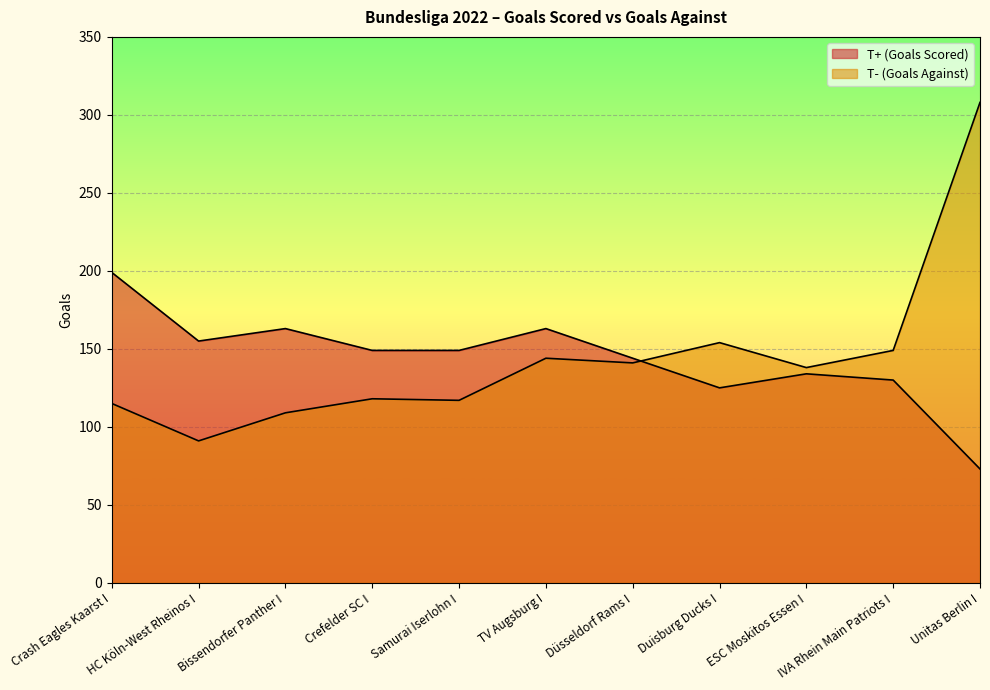

Rank the series at HC Köln-West Rheinos I from lowest to highest value.

T- (Goals Against), T+ (Goals Scored)